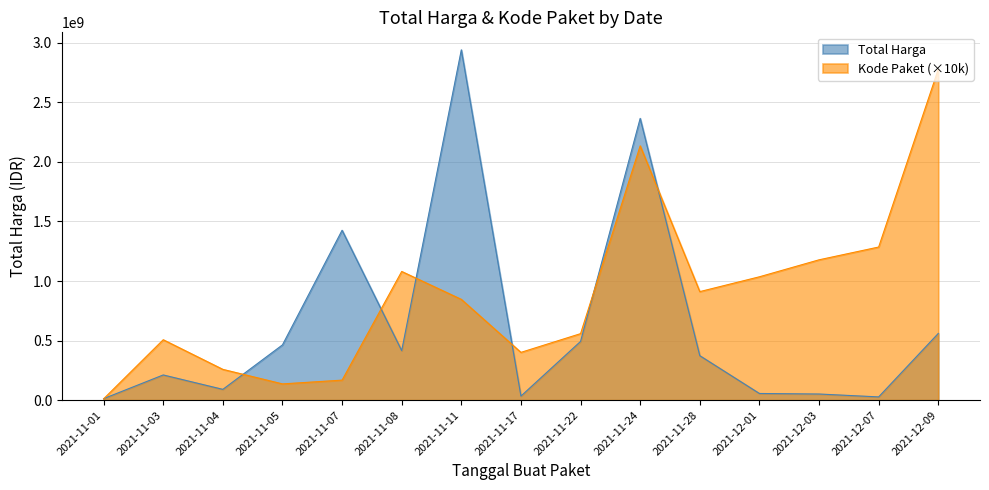

Does the chart have visible grid lines?

Yes